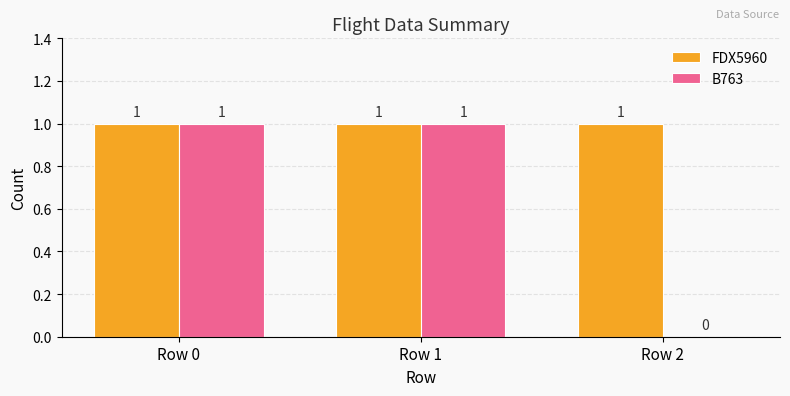

Which series changed the most between Row 0 and Row 2?

B763